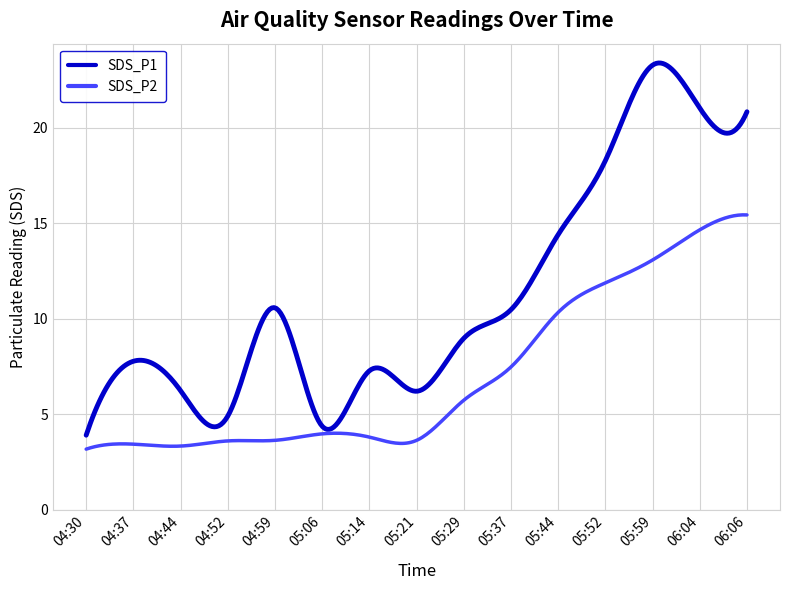

Which series has the widest spread of values?

SDS_P1